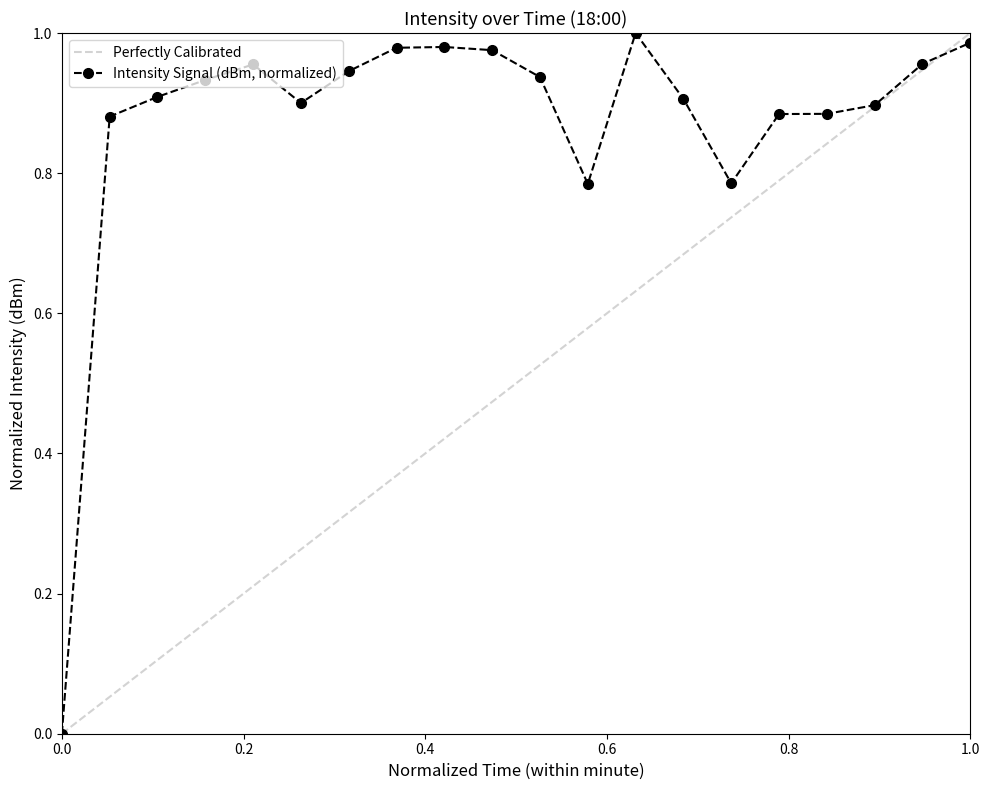

True or false: Intensity Signal (dBm, normalized) has more than 0 interior local peaks.

True